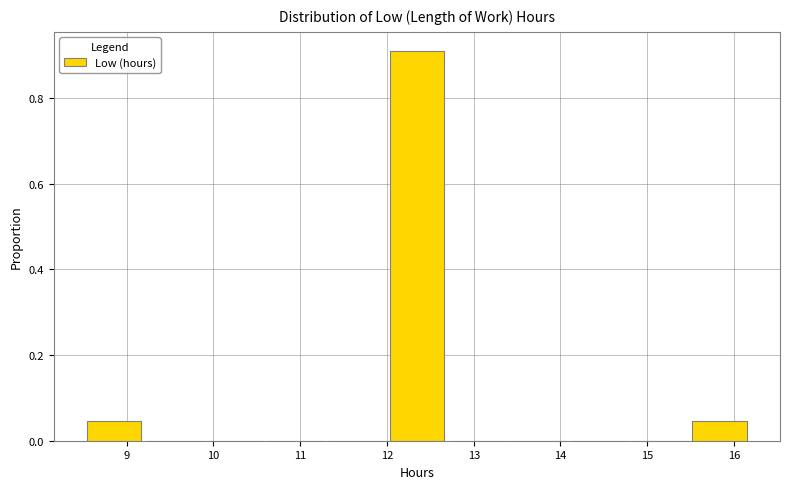

What is the height of the bar covering 15.5 to 16.2 on the x-axis? Neither the bar edges nor the heights are printed on the chart, so give them approximately, as read against the axes.

0.04